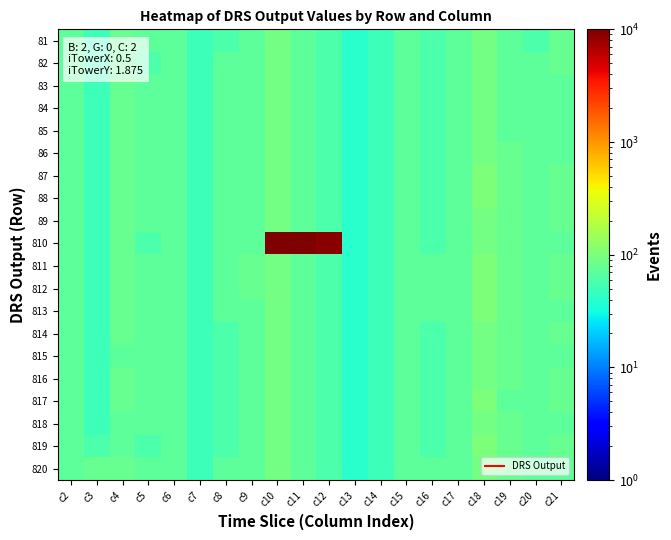

What is the spread (max minus min) of values at c9?

10